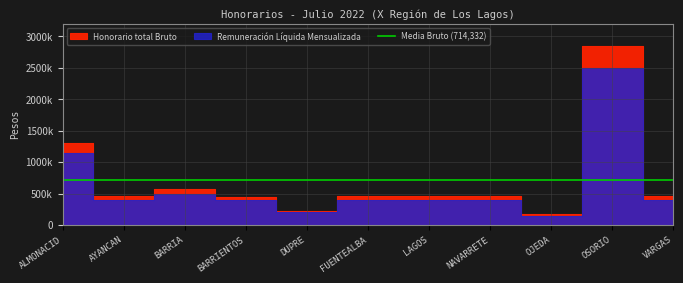

What is the label of the 9th point from the right?

BARRIA